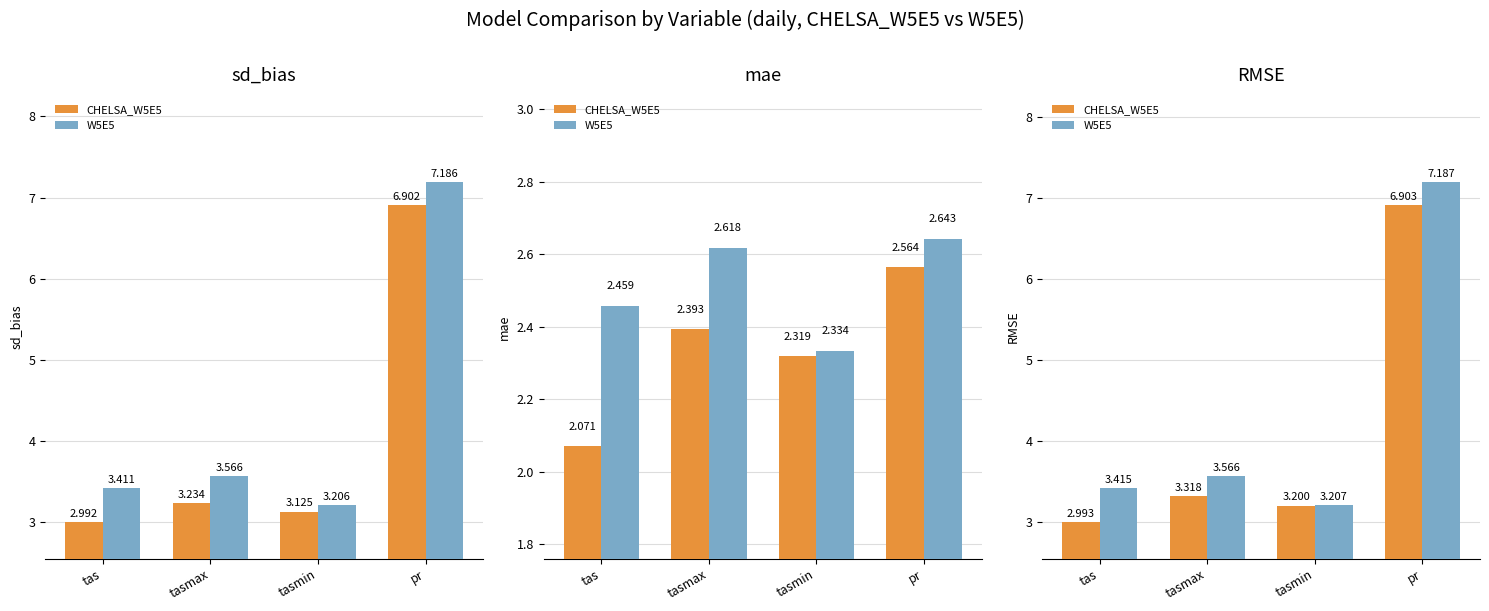

At how many categories does at least one series exceed 5?

1